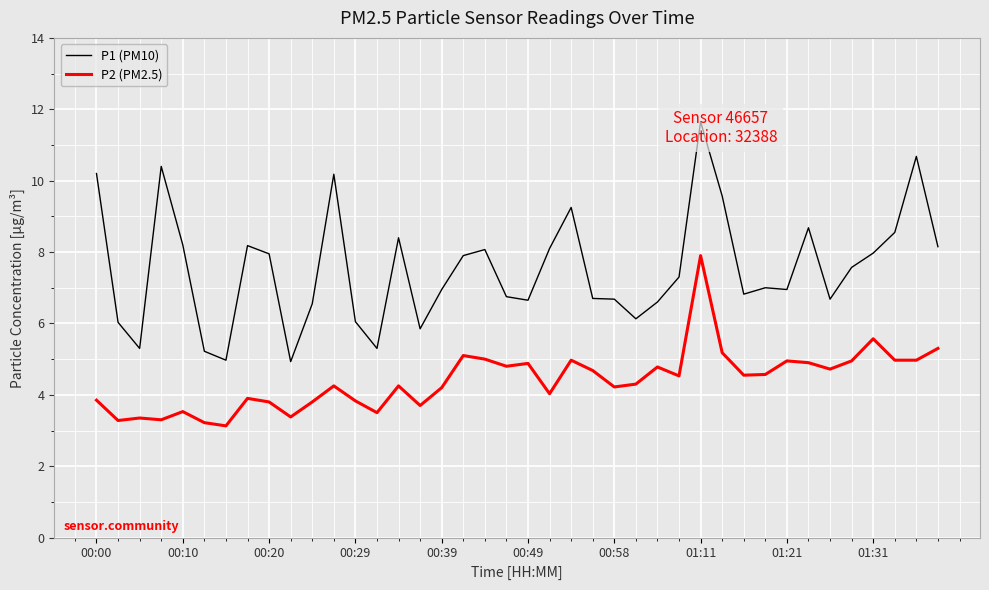

Reading left to right, extract all data points from this chart.

P1 (PM10): 10.2	6.0	5.3	10.4	8.2	5.2	5.0	8.2	8.0	4.9	6.5	10.2	6.0	5.3	8.4	5.8	7.0	7.9	8.1	6.8	6.7	8.1	9.2	6.7	6.7	6.1	6.6	7.3	11.7	9.6	6.8	7.0	7.0	8.7	6.7	7.6	8.0	8.6	10.7	8.2
P2 (PM2.5): 3.9	3.3	3.4	3.3	3.5	3.2	3.1	3.9	3.8	3.4	3.8	4.2	3.8	3.5	4.2	3.7	4.2	5.1	5.0	4.8	4.9	4.0	5.0	4.7	4.2	4.3	4.8	4.5	7.9	5.2	4.5	4.6	5.0	4.9	4.7	5.0	5.6	5.0	5.0	5.3